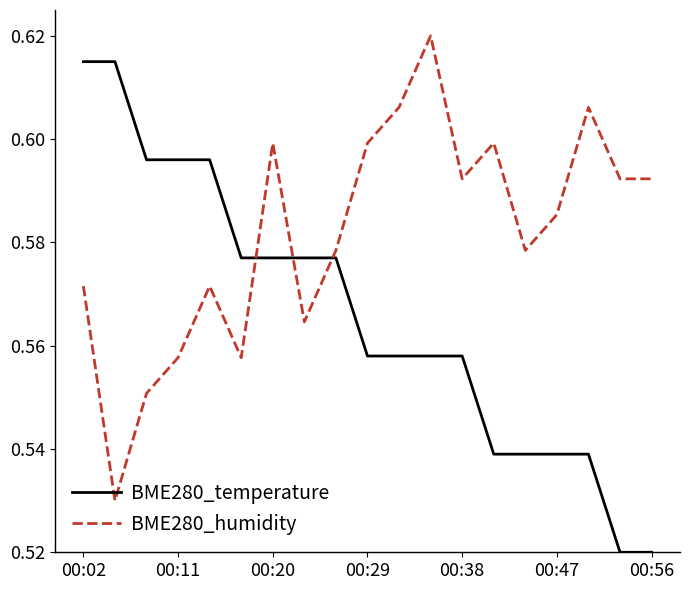

Which series has the largest range (max minus min)?

BME280_temperature